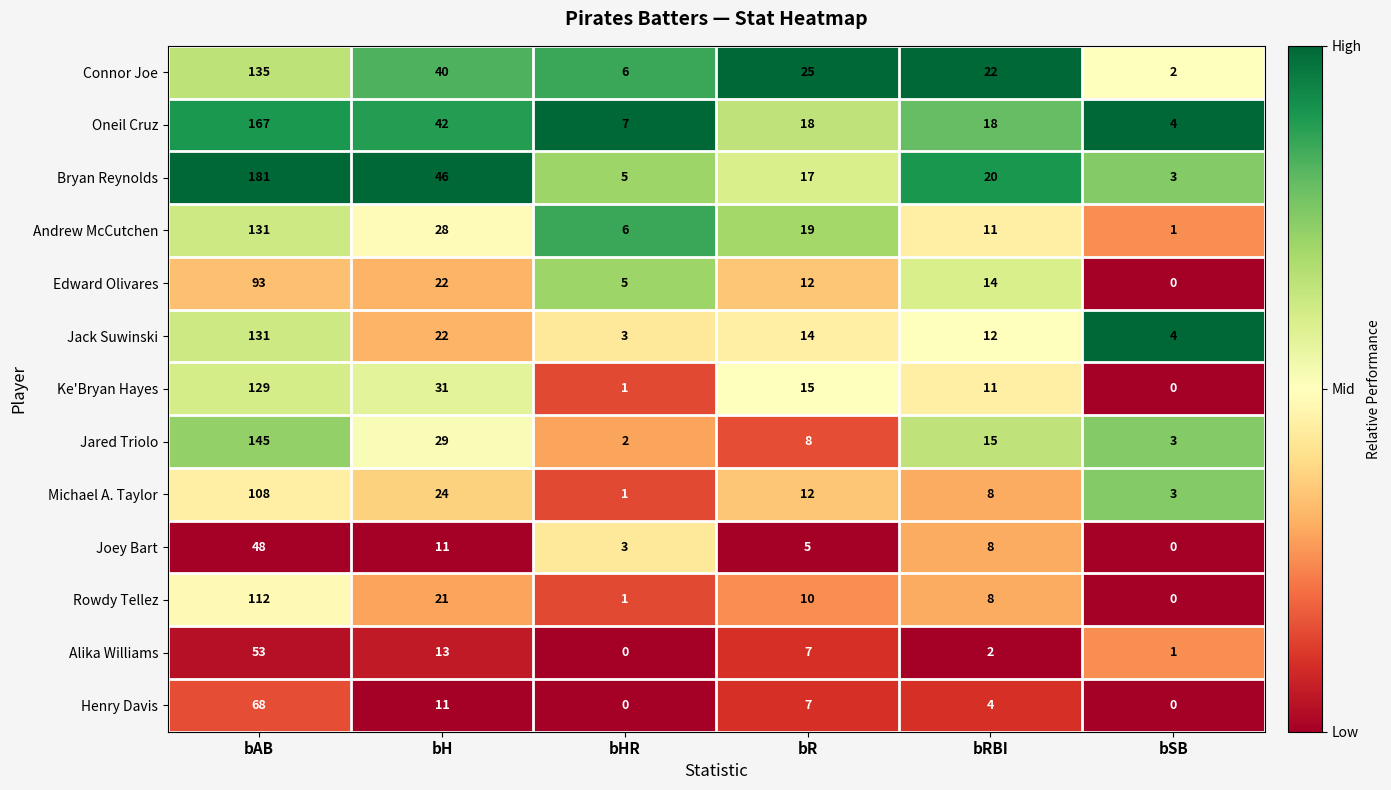

Rank the categories by Ke'Bryan Hayes value from highest to lowest.

bAB, bH, bR, bRBI, bHR, bSB